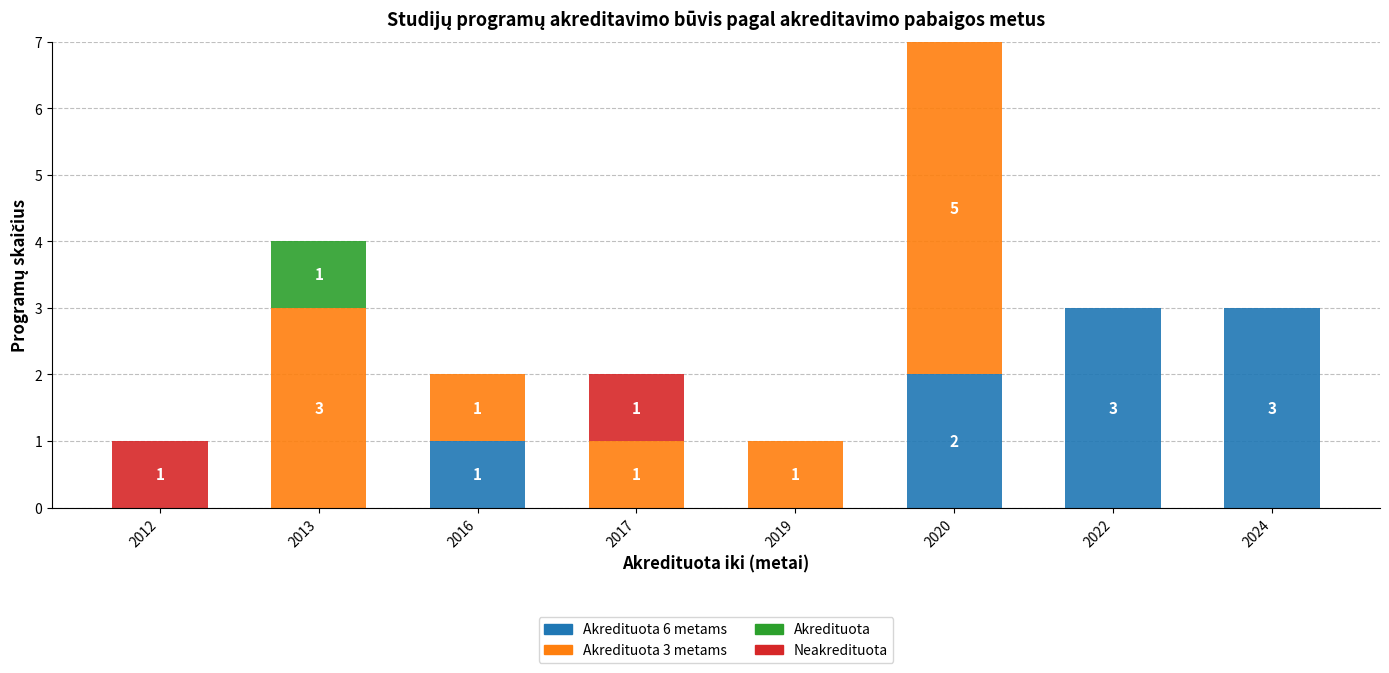

At which category is the sum across all series the highest?

2020